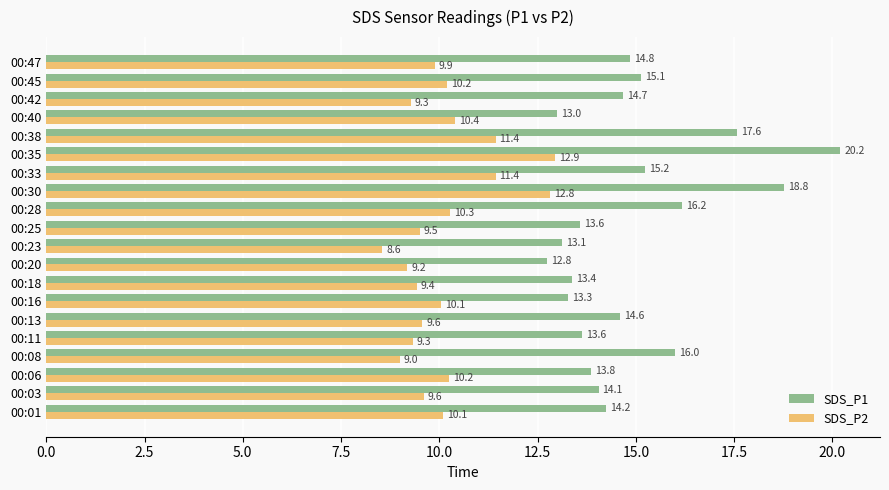

Rank the series by their maximum value, from lowest to highest.

SDS_P2, SDS_P1